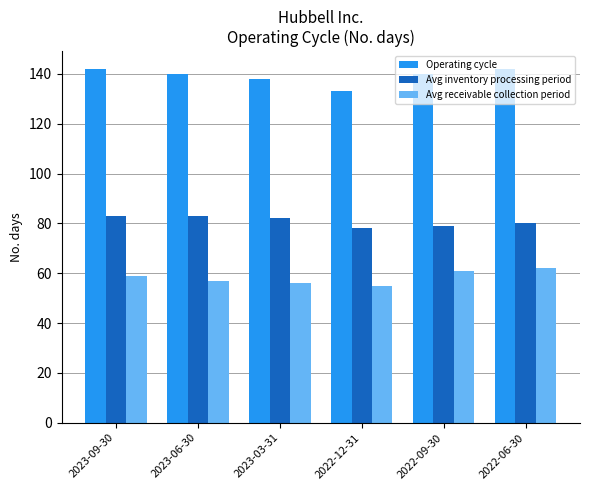

Where does the Operating cycle series first go above 140?

2023-09-30